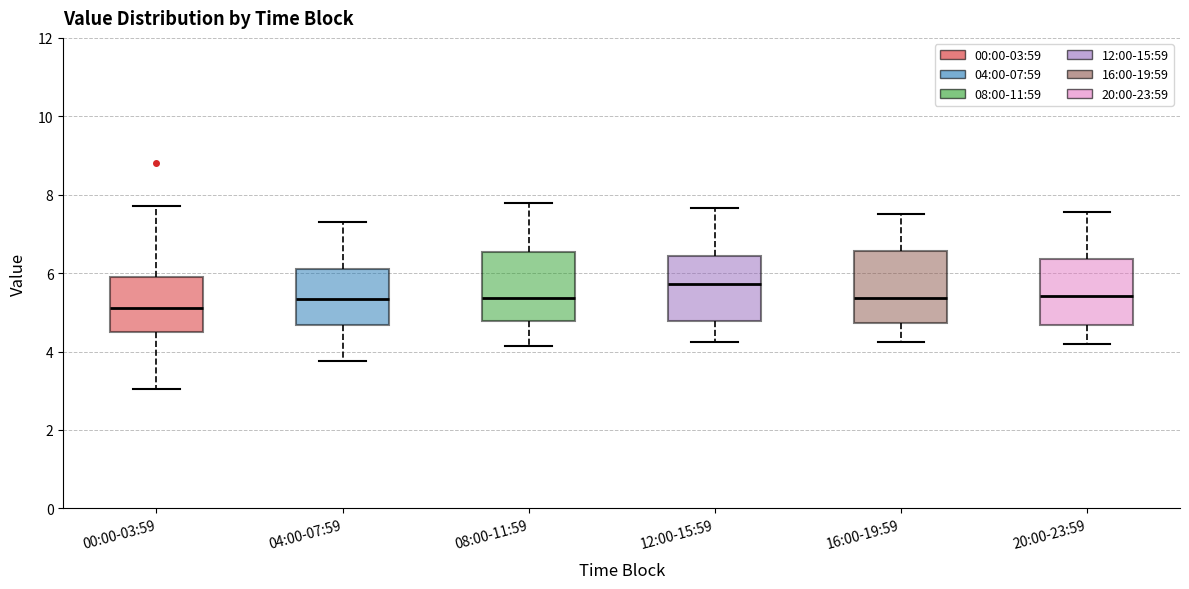

Reading left to right, transcribe this box plot: for each box, give where its median line is, the range the box spans, and where its two whiskers end, as read against the y-axis. The values are not printed on the chart, so give them approximately, as read against the axis.

00:00-03:59: median 5.2, box 4.4 to 5.8, whiskers 3.0 to 7.8
04:00-07:59: median 5.4, box 4.6 to 6.2, whiskers 3.8 to 7.4
08:00-11:59: median 5.4, box 4.8 to 6.6, whiskers 4.2 to 7.8
12:00-15:59: median 5.8, box 4.8 to 6.4, whiskers 4.2 to 7.6
16:00-19:59: median 5.4, box 4.8 to 6.6, whiskers 4.2 to 7.6
20:00-23:59: median 5.4, box 4.6 to 6.4, whiskers 4.2 to 7.6